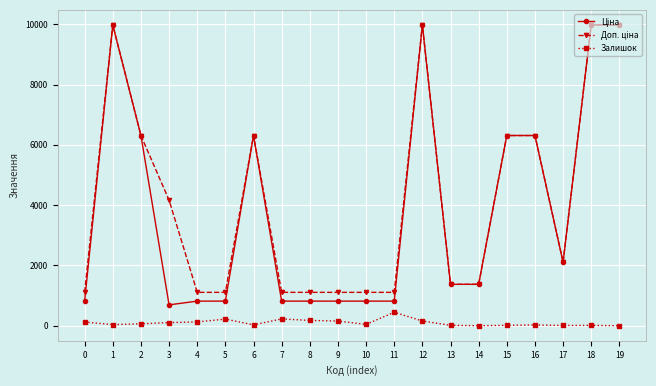

What is the maximum value shown in the chart?

9975.0